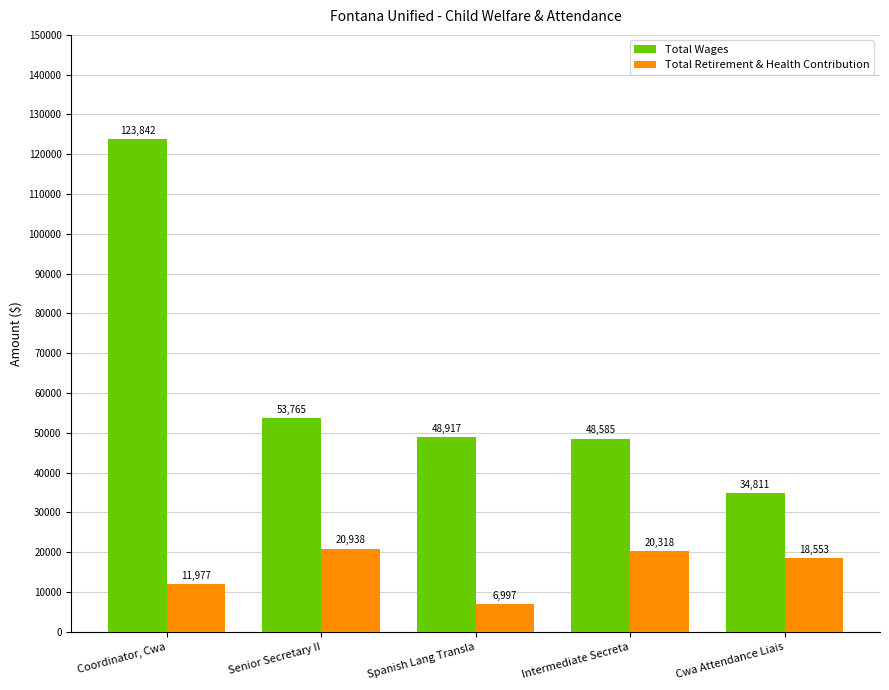

The Total Wages series shows 17474 at Senior Secretary II. True or false?

False